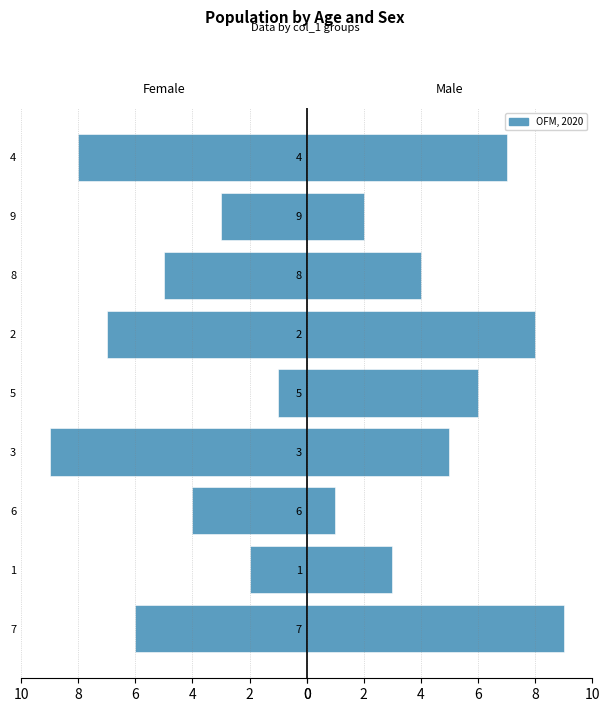

List the series in order of their overall mean, highest first.

Male, Female